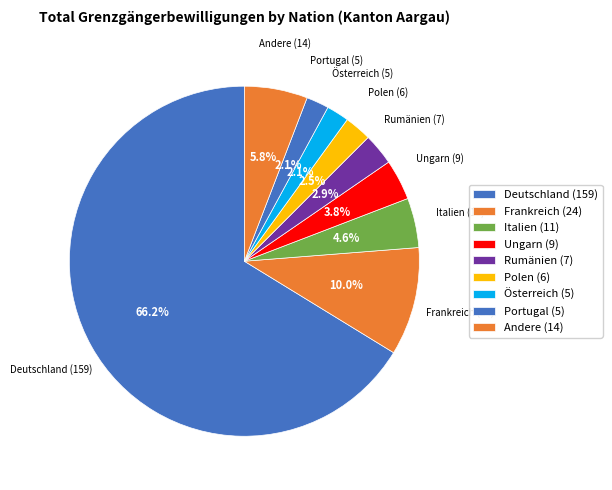

Count the number of slices in the pie.

9